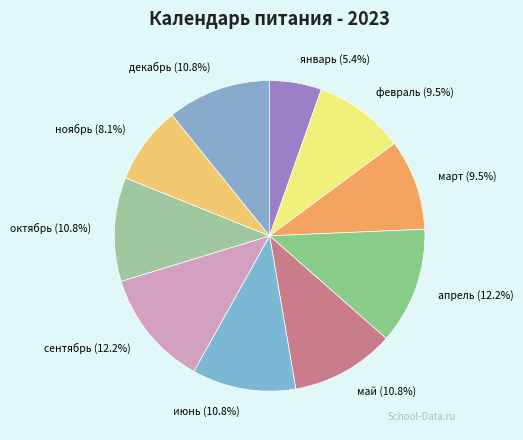

True or false: май accounts for 1% of the total.

False